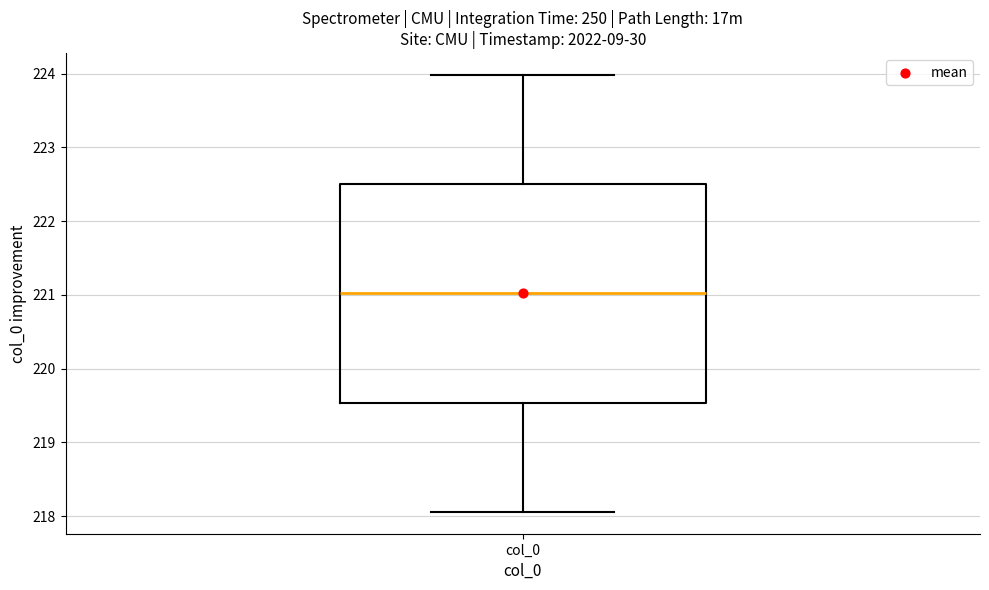

Read this box plot against the y-axis: the position of the median line, the range covered by the box, and the ends of both whiskers. The values are not printed on the chart, so give them approximately, as read against the axis.

median 221.0, box 219.5 to 222.5, whiskers 218.1 to 224.0